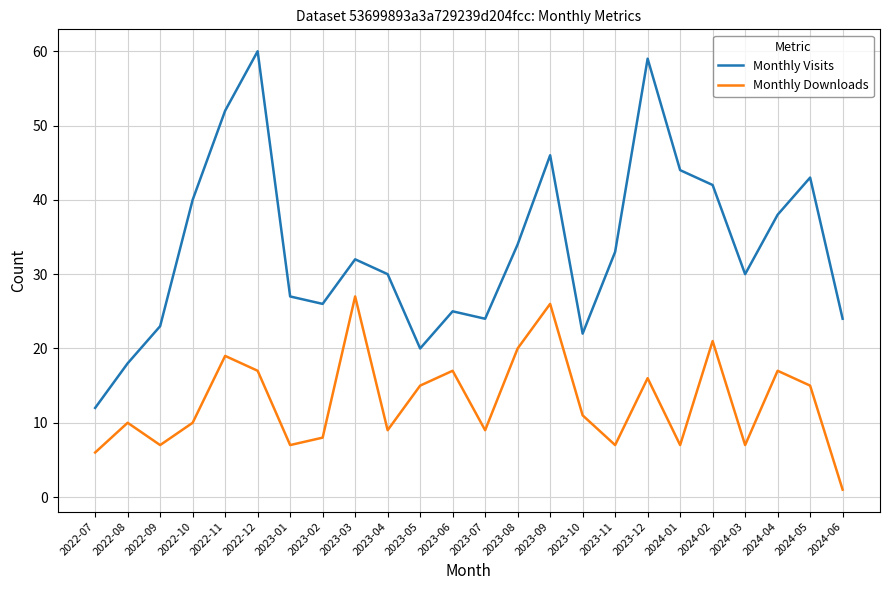

True or false: Monthly Downloads and Monthly Visits cross at least once.

False